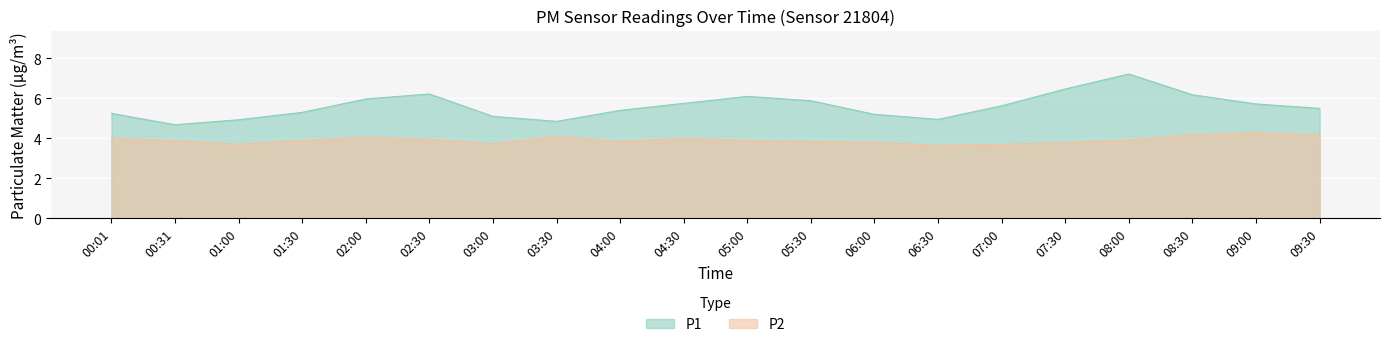

Reading left to right, extract all data points from this chart.

P1: 00:01=5.2	00:31=4.7	01:00=4.9	01:30=5.3	02:00=6.0	02:30=6.2	03:00=5.1	03:30=4.8	04:00=5.4	04:30=5.8	05:00=6.1	05:30=5.9	06:00=5.2	06:30=5.0	07:00=5.6	07:30=6.5	08:00=7.2	08:30=6.2	09:00=5.7	09:30=5.5
P2: 00:01=4.0	00:31=3.9	01:00=3.7	01:30=3.9	02:00=4.0	02:30=4.0	03:00=3.7	03:30=4.1	04:00=3.9	04:30=4.0	05:00=3.9	05:30=3.8	06:00=3.8	06:30=3.6	07:00=3.7	07:30=3.8	08:00=3.9	08:30=4.2	09:00=4.3	09:30=4.2